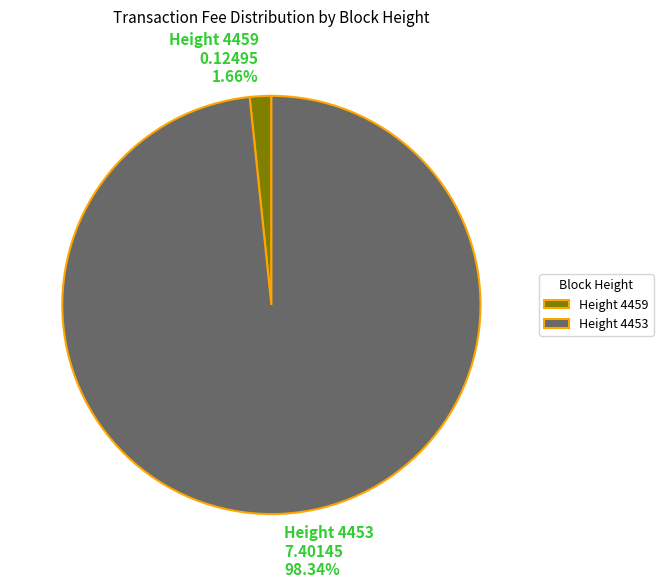

Count the number of slices in the pie.

2